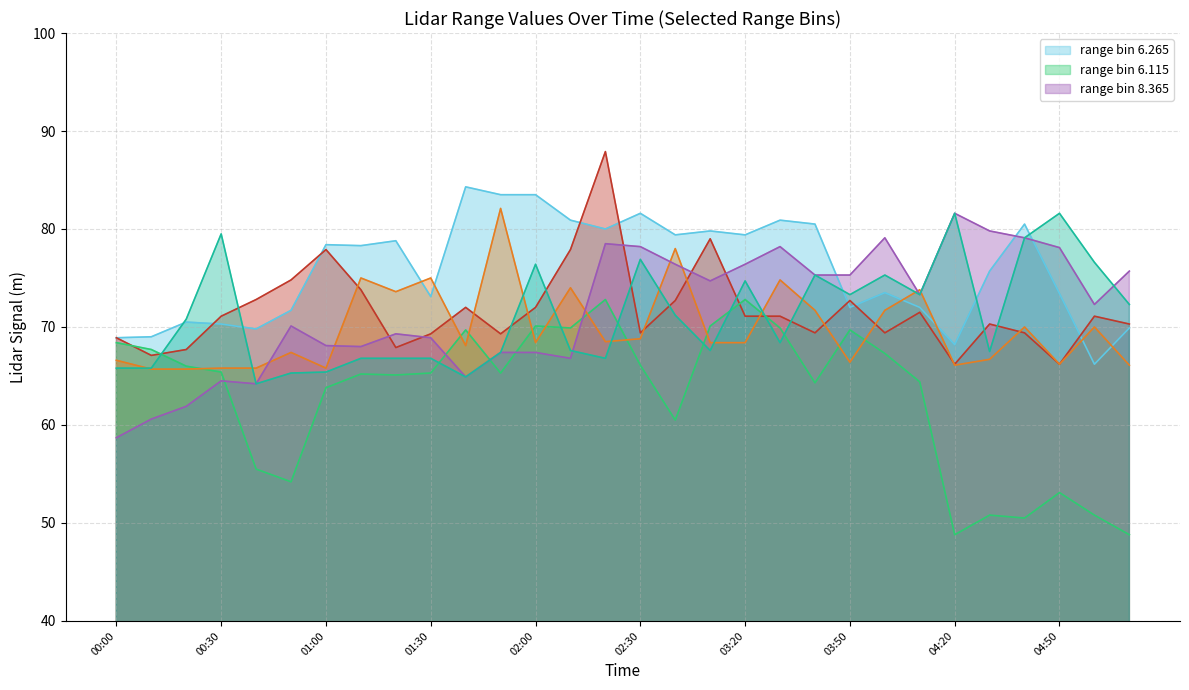

List the labels in order of 8.365 value, smallest first.

04:20, 05:10, 04:40, 04:30, 05:00, 04:50, 00:50, 00:40, 02:40, 01:00, 03:40, 04:10, 01:20, 01:10, 01:30, 01:50, 00:30, 00:20, 02:30, 04:00, 00:10, 00:00, 01:40, 03:50, 02:10, 03:30, 02:00, 02:50, 02:20, 03:20